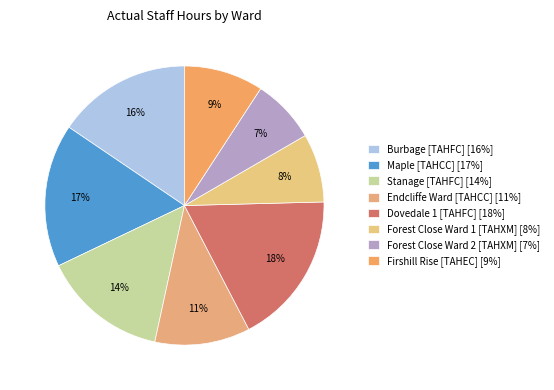

Which slice is the smallest?

Forest Close Ward 2 [TAHXM]